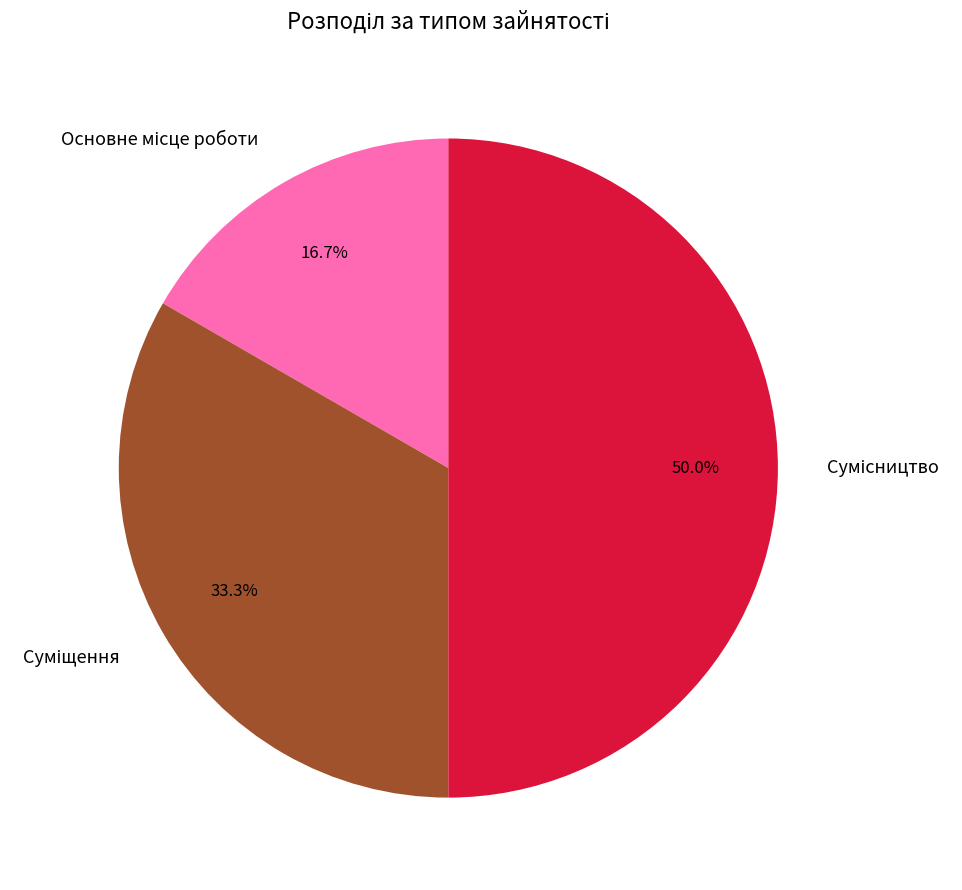

How many segments does this pie chart have?

3